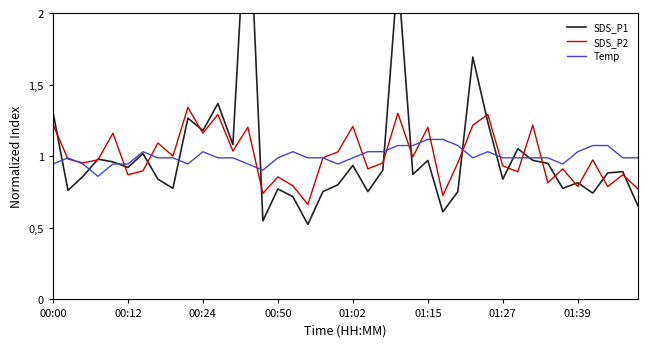

What is the average value of the SDS_P1 series?

1.0